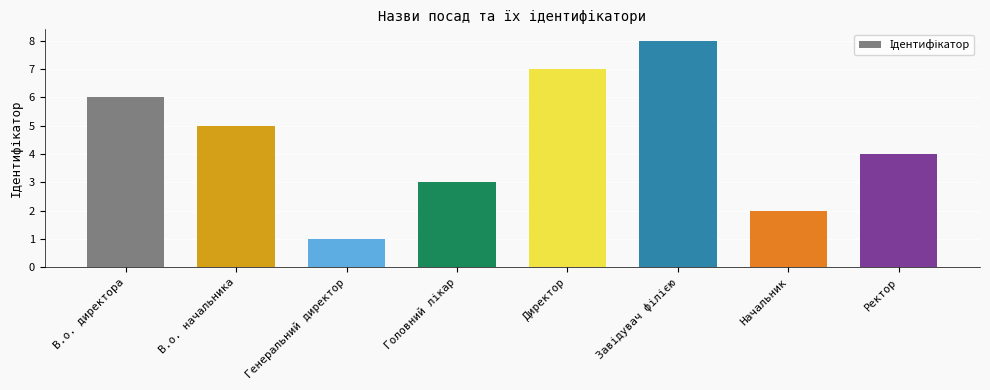

Are the bars horizontal?

No